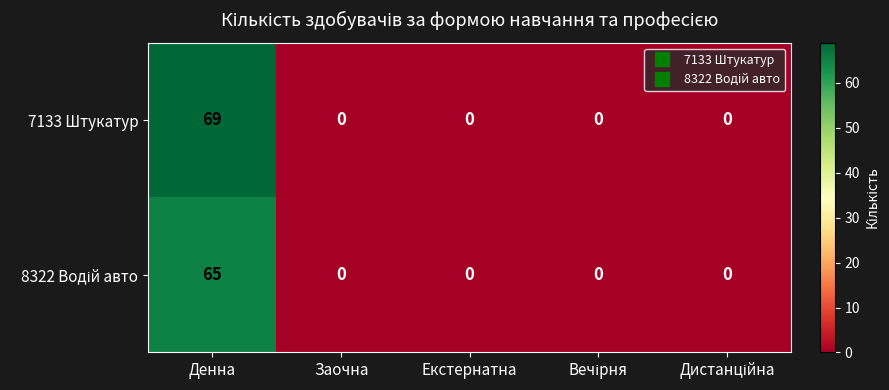

The 7133 Штукатур series shows 105 at Денна. True or false?

False